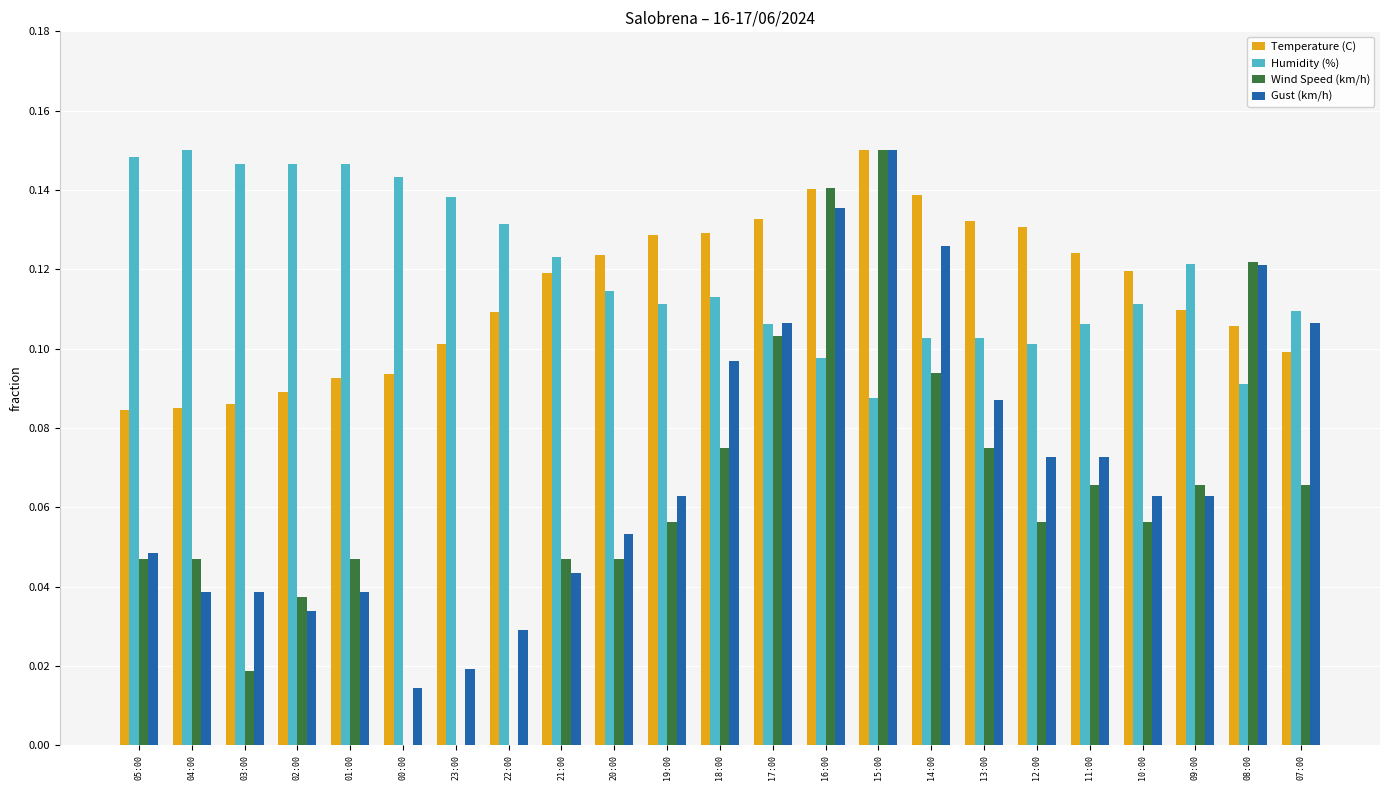

What are all the series names shown in the legend?

Temperature (C), Humidity (%), Wind Speed (km/h), Gust (km/h)